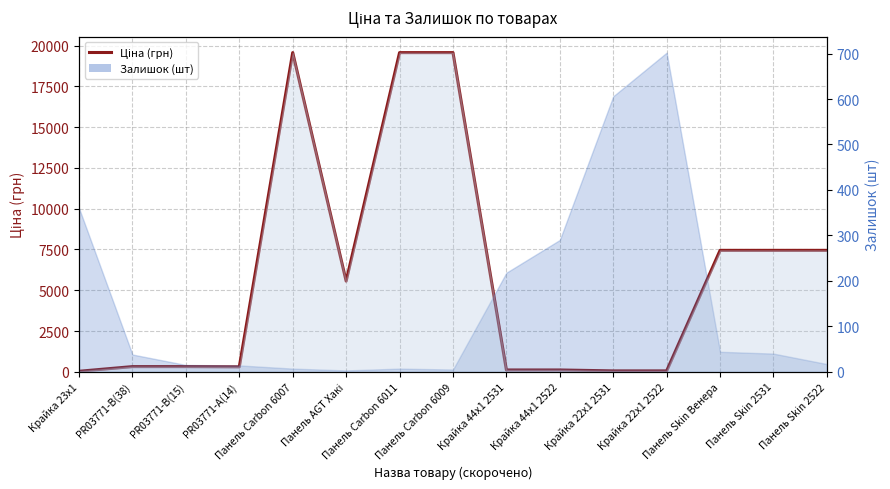

Rank the categories by value from highest to lowest.

Панель Carbon 6007, Панель Carbon 6011, Панель Carbon 6009, Панель Skin Венера, Панель Skin 2531, Панель Skin 2522, Панель AGT Хакі, PR03771-B(38), PR03771-B(15), PR03771-А(14), Крайка 44x1 2531, Крайка 44x1 2522, Крайка 22x1 2531, Крайка 22x1 2522, Крайка 23x1